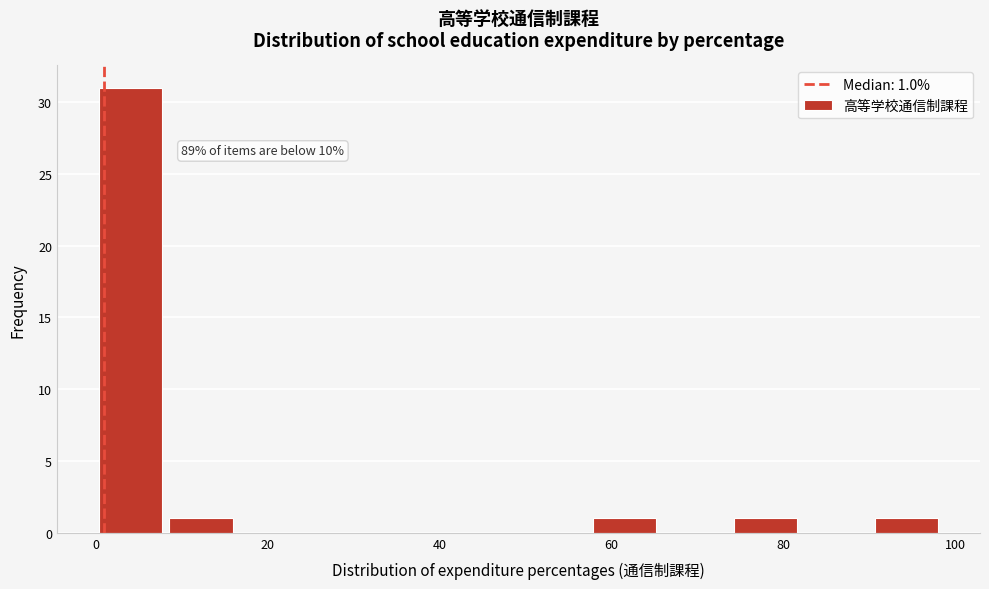

Which range on the x-axis has the tallest bar?

0.0 to 8.2